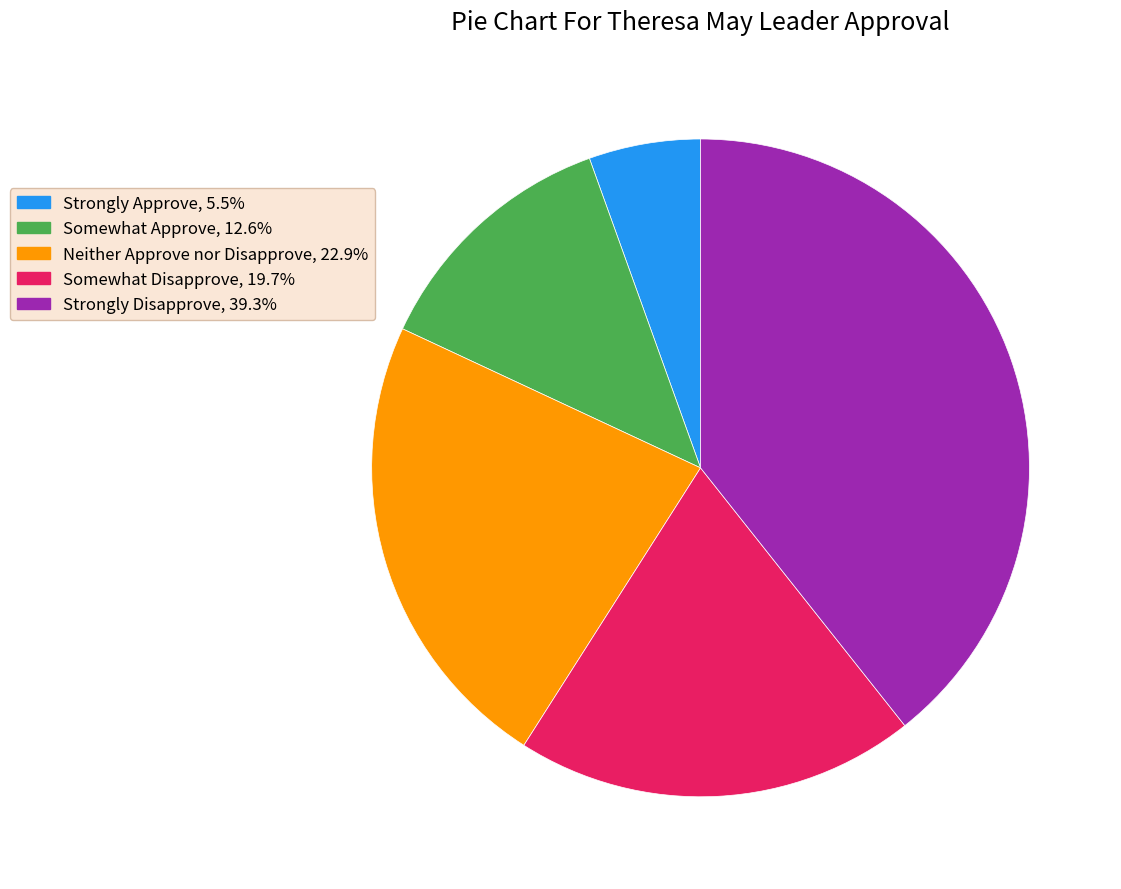

Approximately how many times larger is the value at Somewhat Disapprove, 19.7% compared to Strongly Approve, 5.5%?

3.6